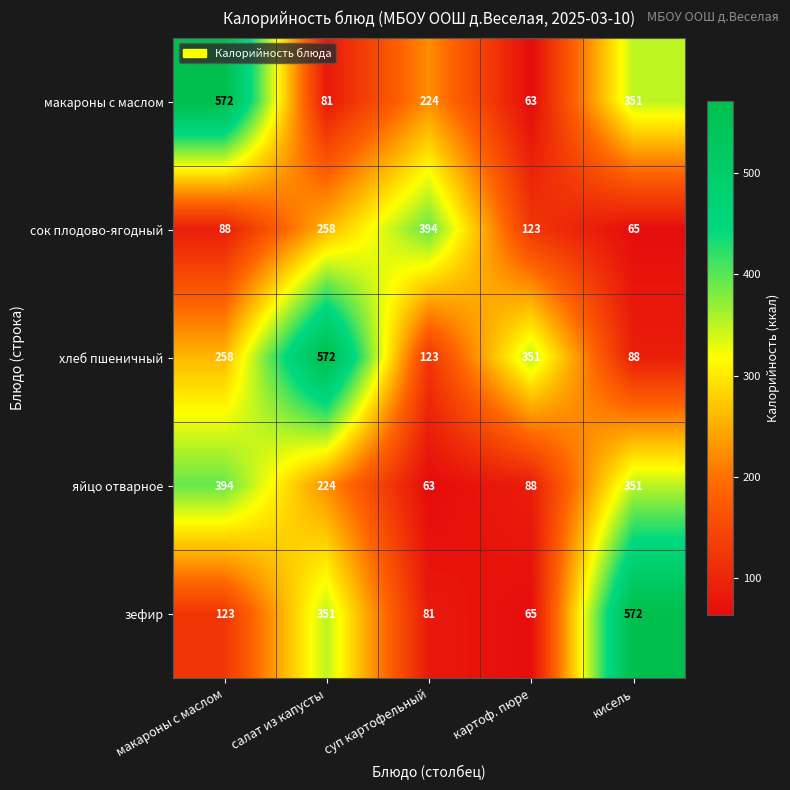

At which label is хлеб пшеничный closest to 330?

картоф. пюре